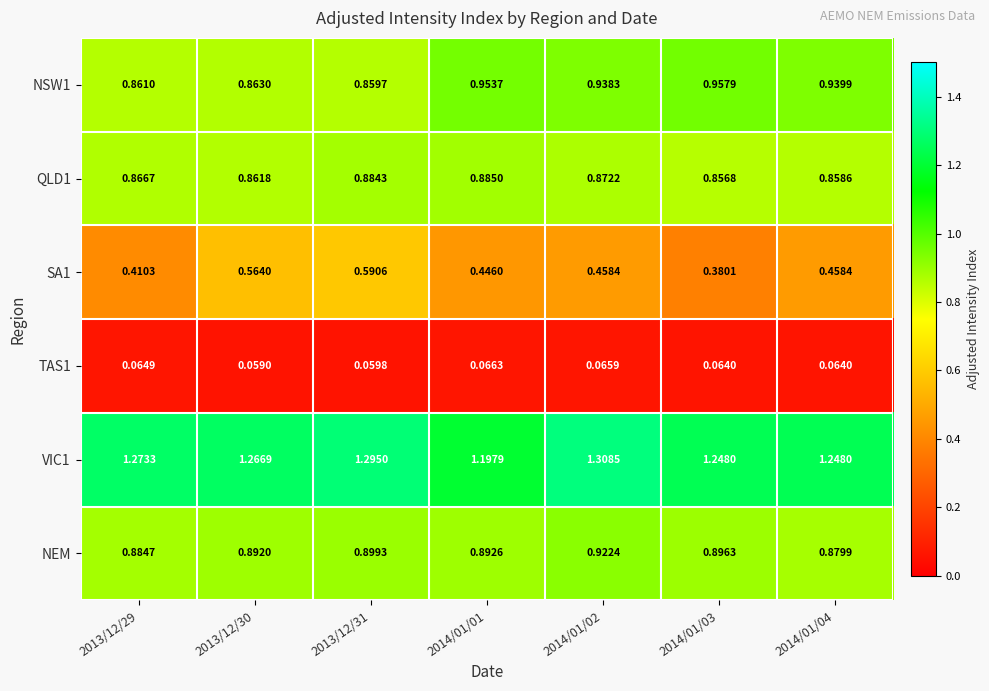

Is the value of QLD1 at 2013/12/31 greater than the value of SA1 at 2013/12/31?

Yes